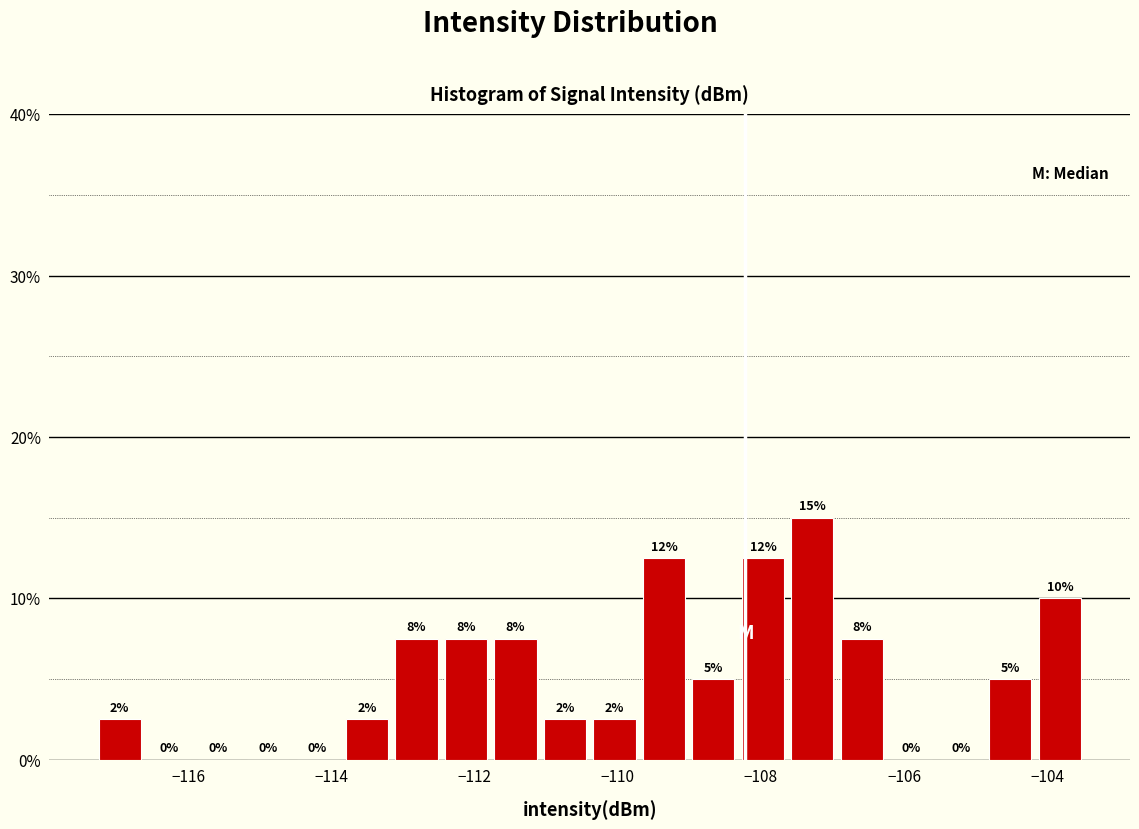

Around what value on the x-axis is the tallest bar? Give the approximate position of its centre, as read against the axis.

-107.2